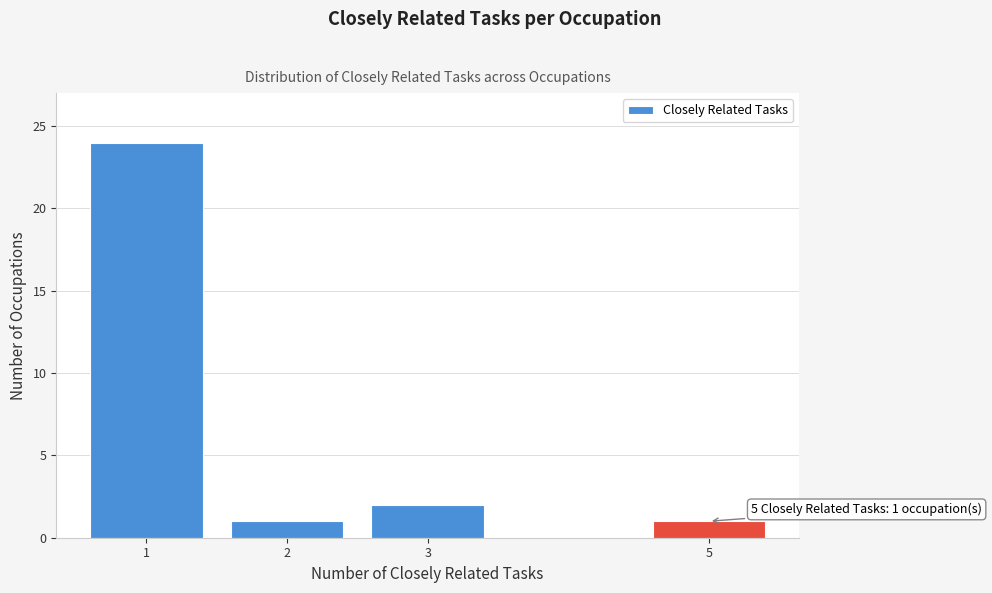

Reading left to right, what are all the values shown in this chart?

24	1	2	1